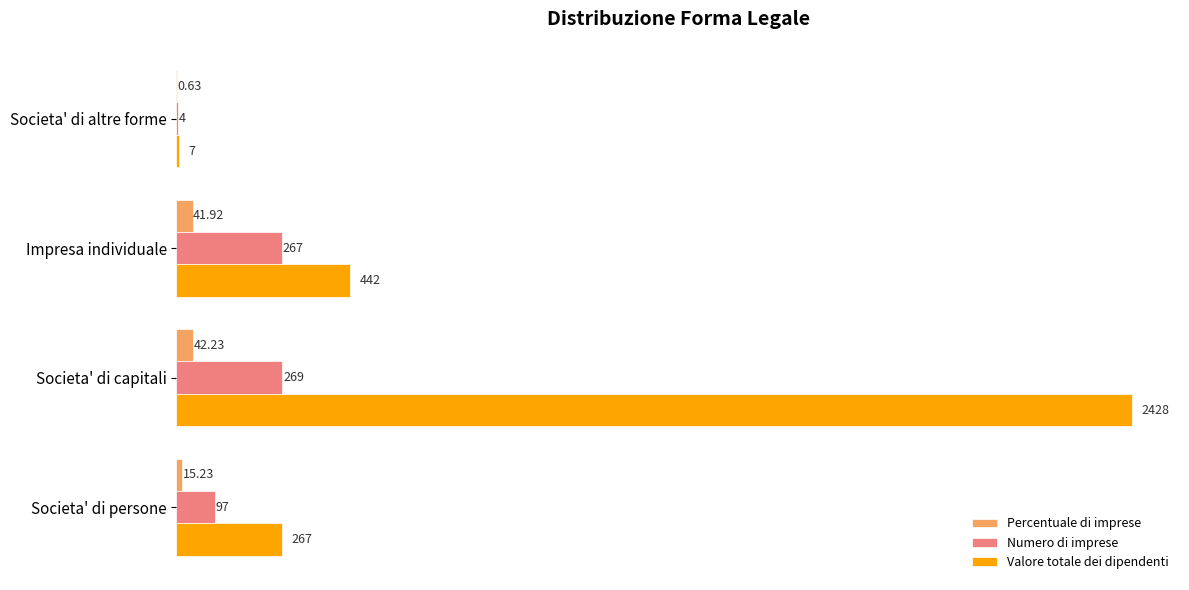

What is the sum of all Numero di imprese values?

637.0